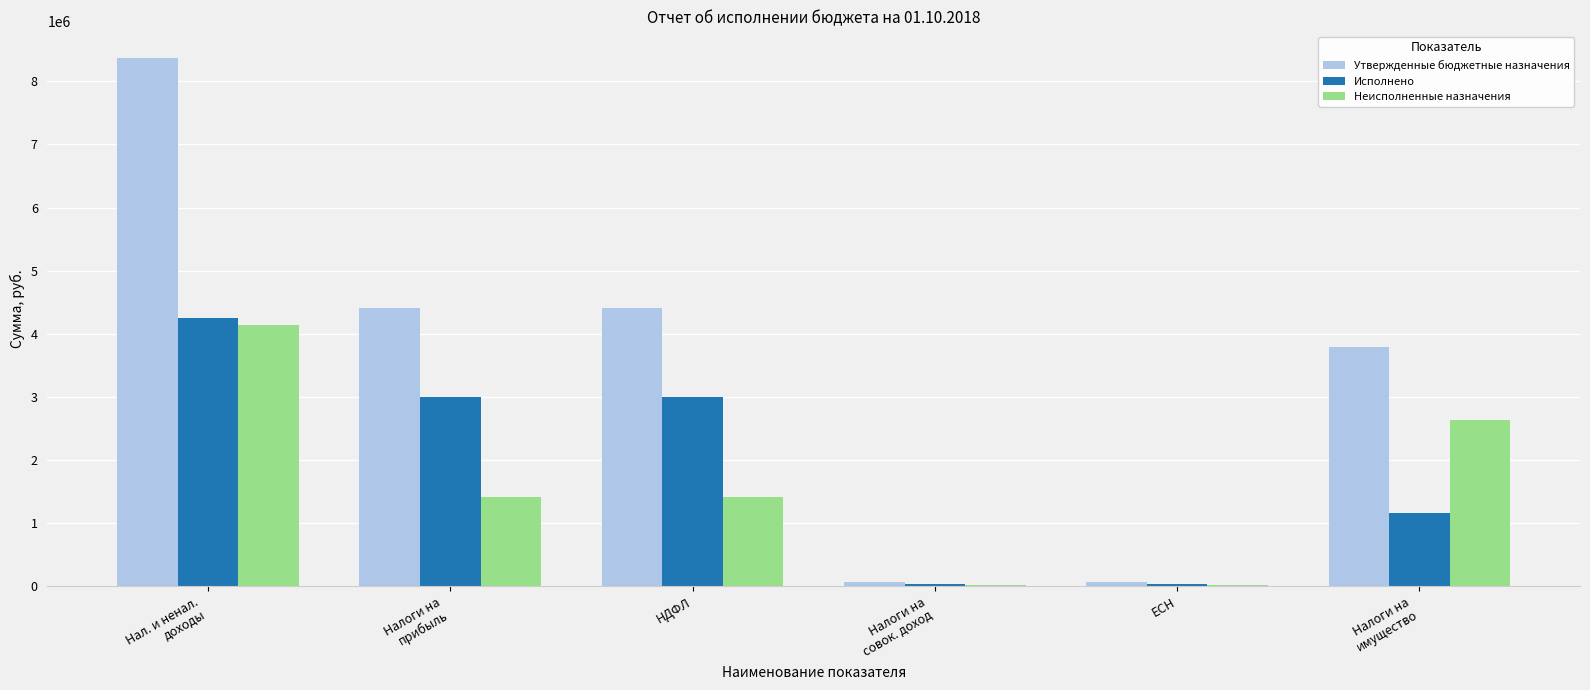

What are all the series names shown in the legend?

Утвержденные бюджетные назначения, Исполнено, Неисполненные назначения